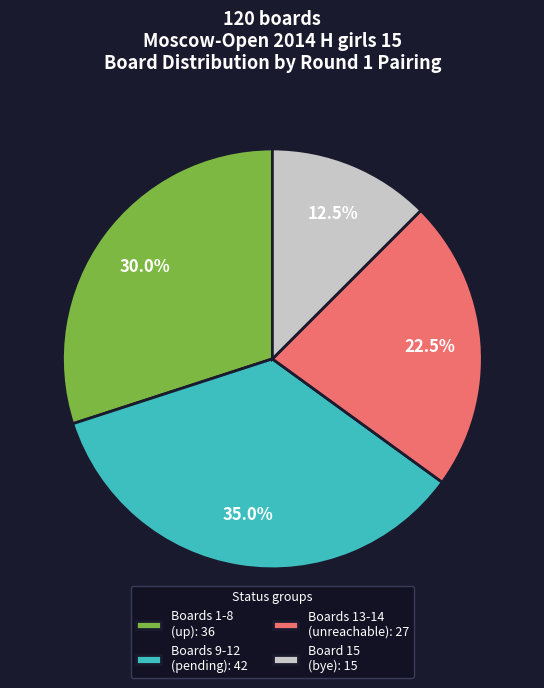

Rank the categories by value from lowest to highest.

Board 15 (bye): 15, Boards 13-14 (unreachable): 27, Boards 1-8 (up): 36, Boards 9-12 (pending): 42